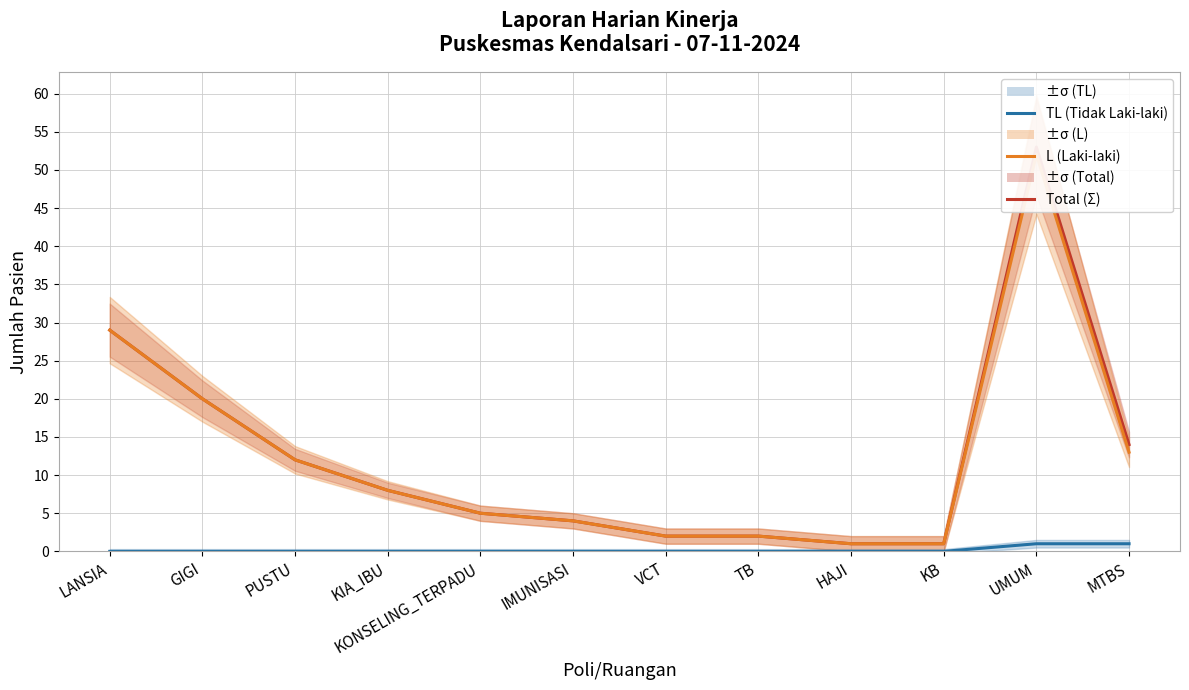

What are all the series names shown in the legend?

Total (Σ), L (Laki-laki), TL (Tidak Laki-laki)